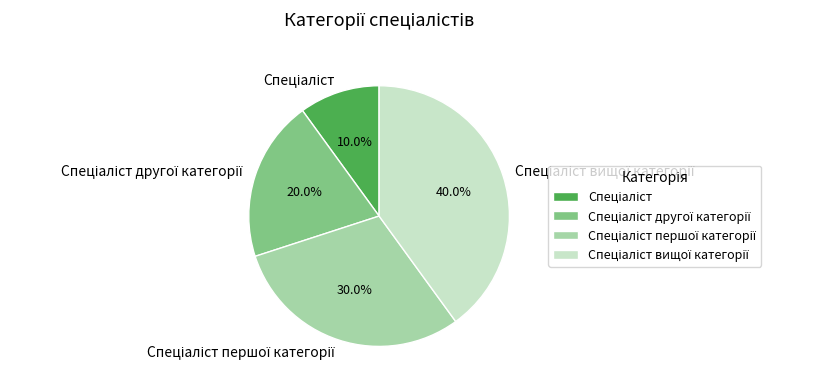

Is there any slice that represents more than half of the pie?

No